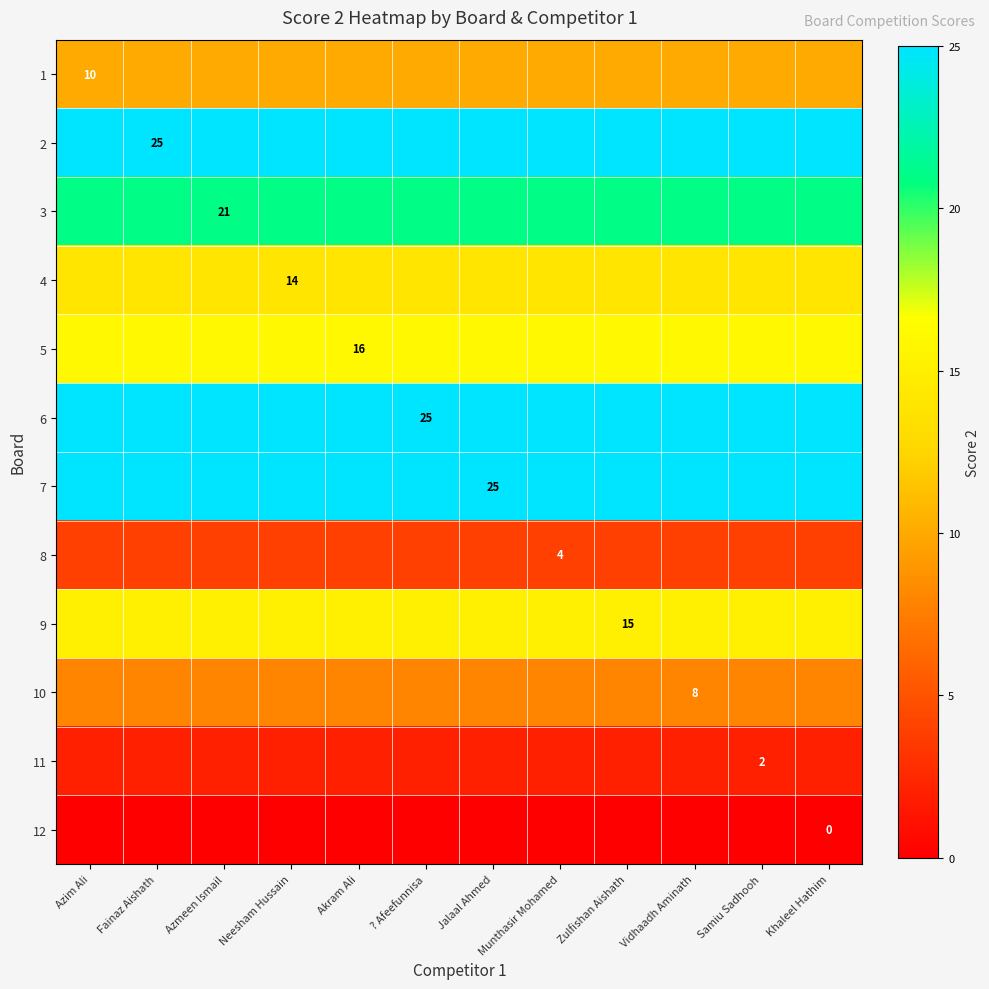

Is the value of 11 at Samiu Sadhooh greater than the value of 4 at Samiu Sadhooh?

No